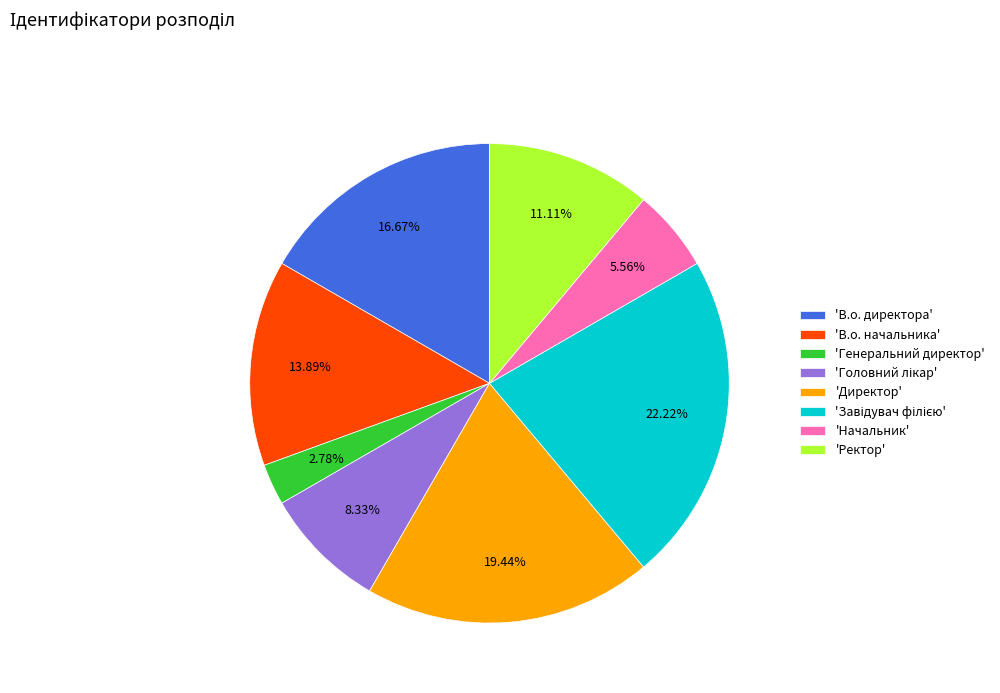

Count the number of slices in the pie.

8